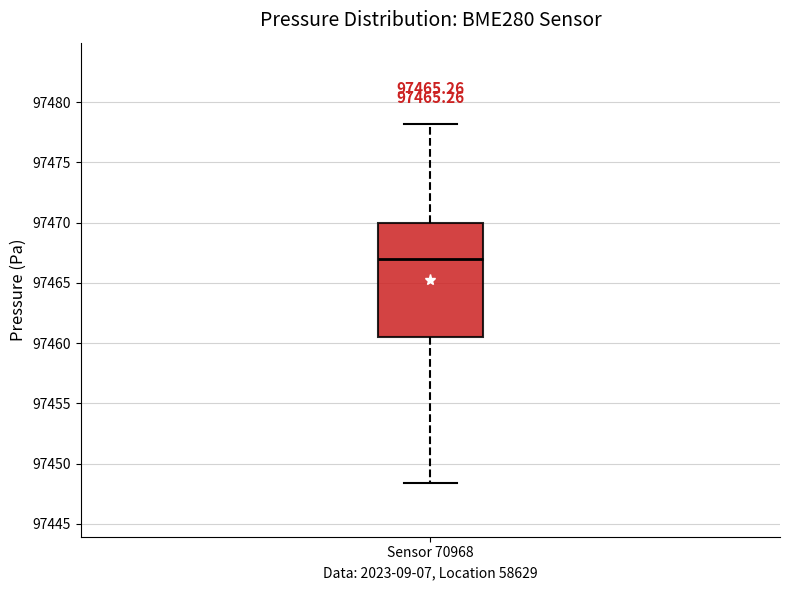

Where is the lower edge of the box for Sensor 70968 on the y-axis? The values are not printed on the chart, so give them approximately, as read against the axis.

97460.5